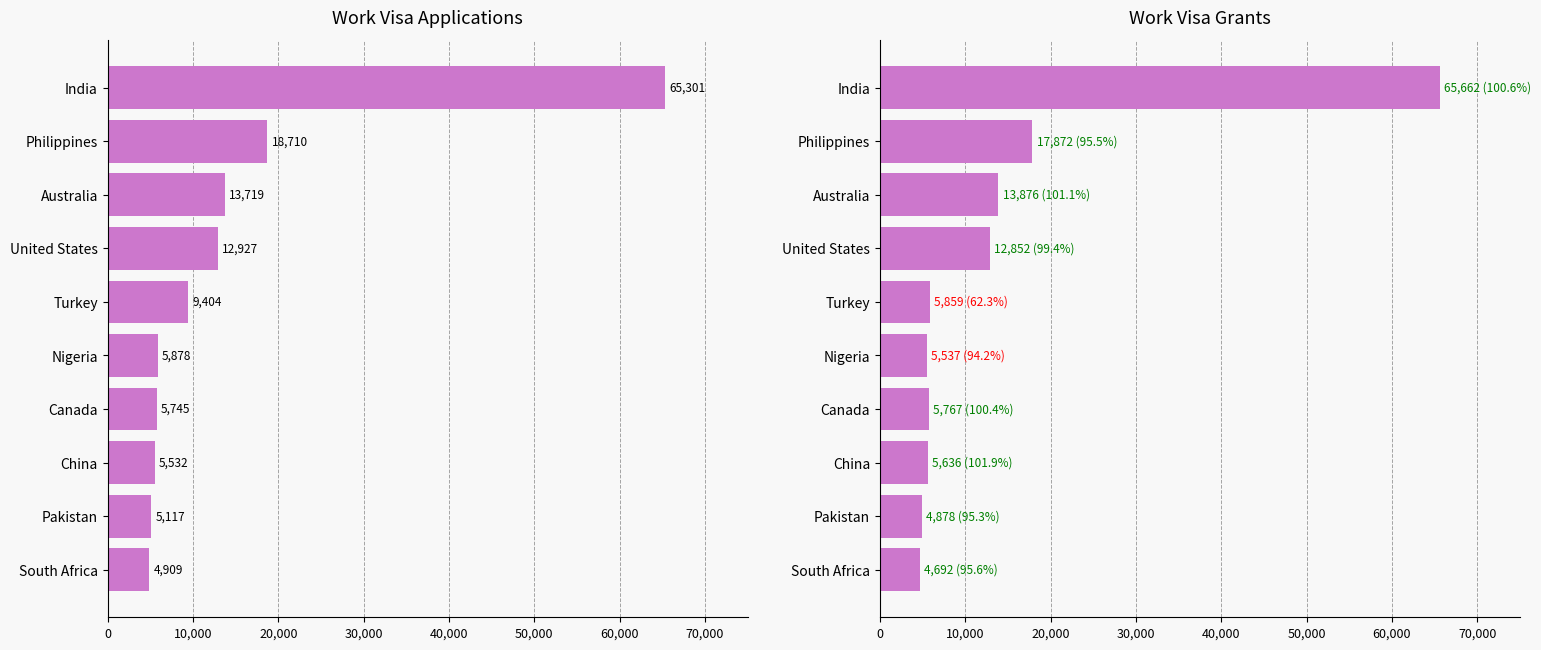

Which series has the largest total across all categories?

Applications